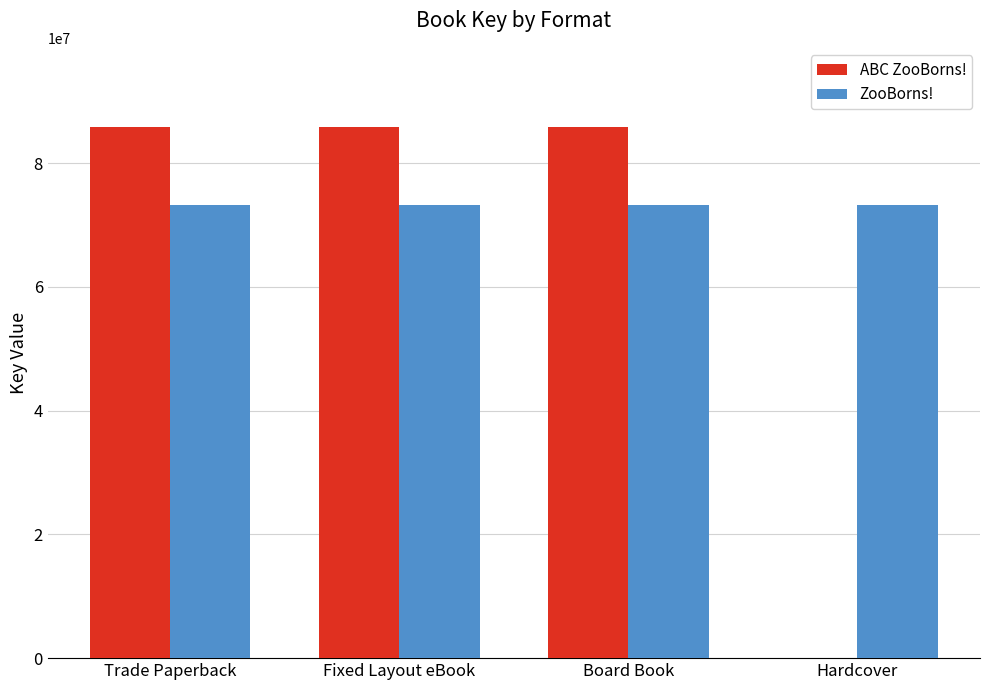

How many groups of bars are there?

4